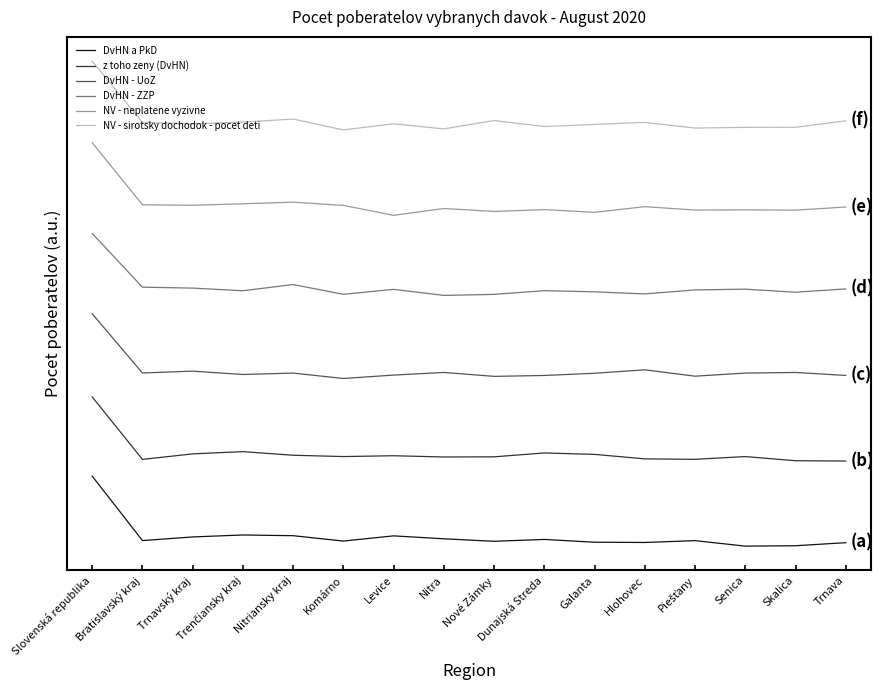

What is the sum of all DvHN - UoZ values?

42.8